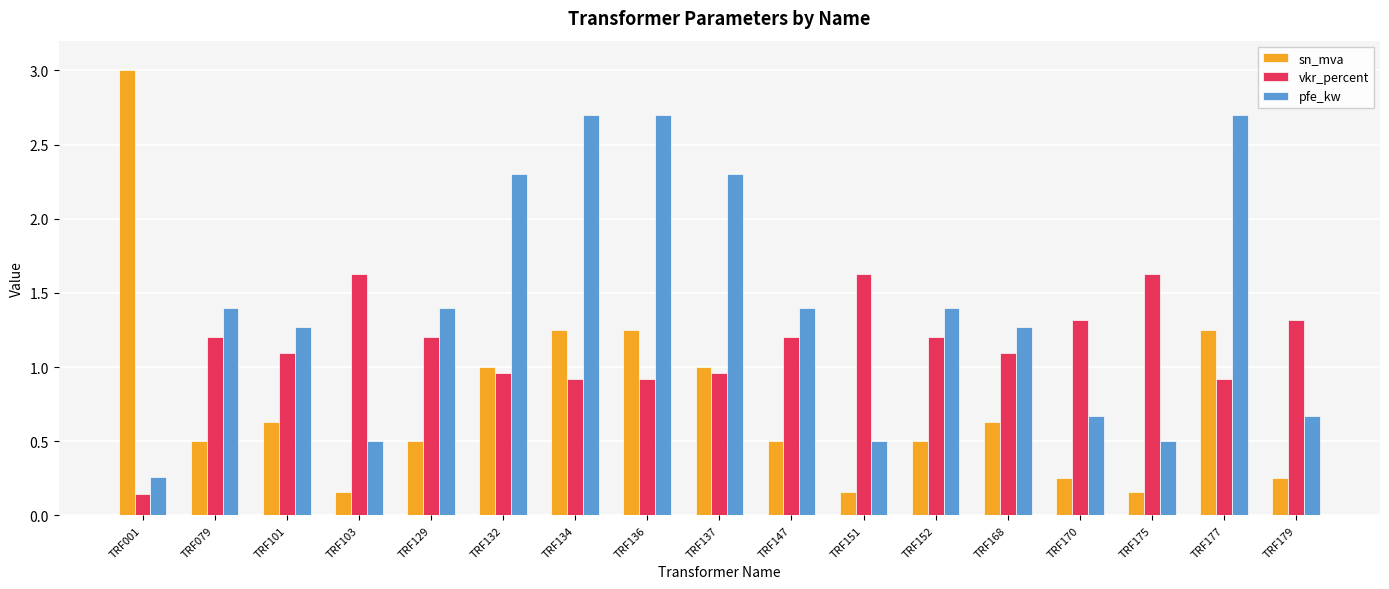

What is the difference between the highest and lowest values at TRF079?

0.9